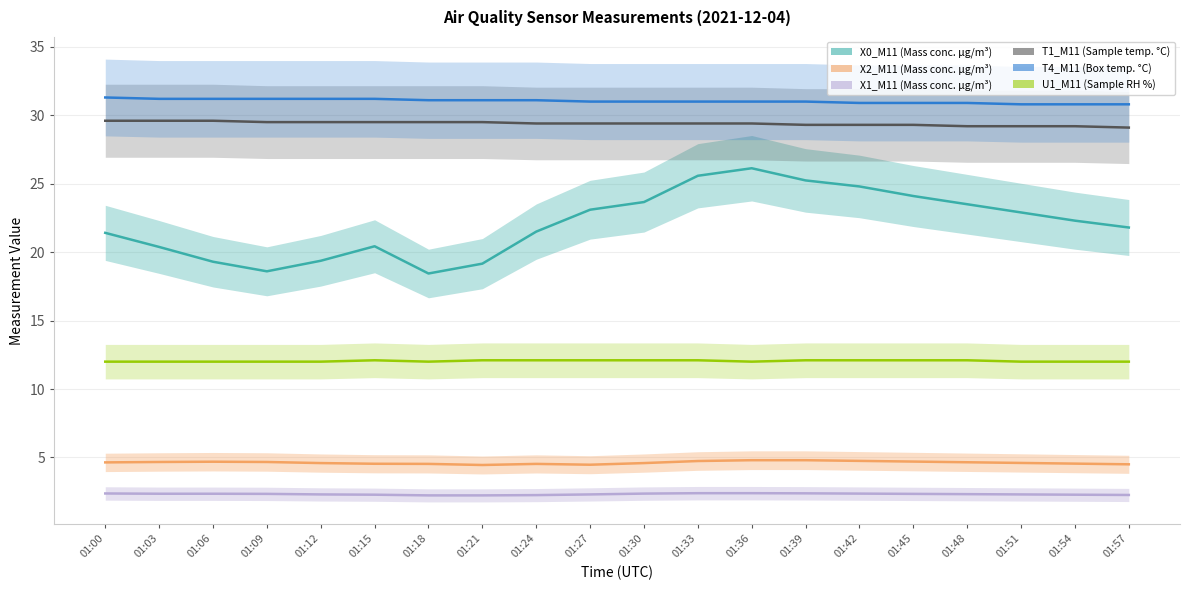

What is the maximum value shown in the chart?

31.3